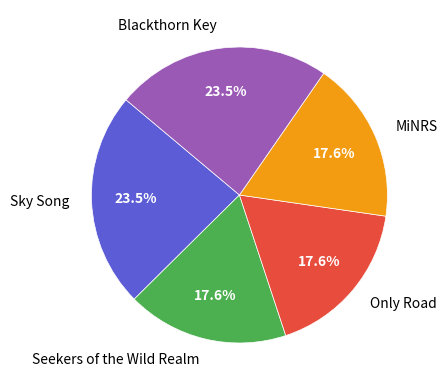

To the nearest percent, what is the difference between the Sky Song and Only Road slice percentages?

6%